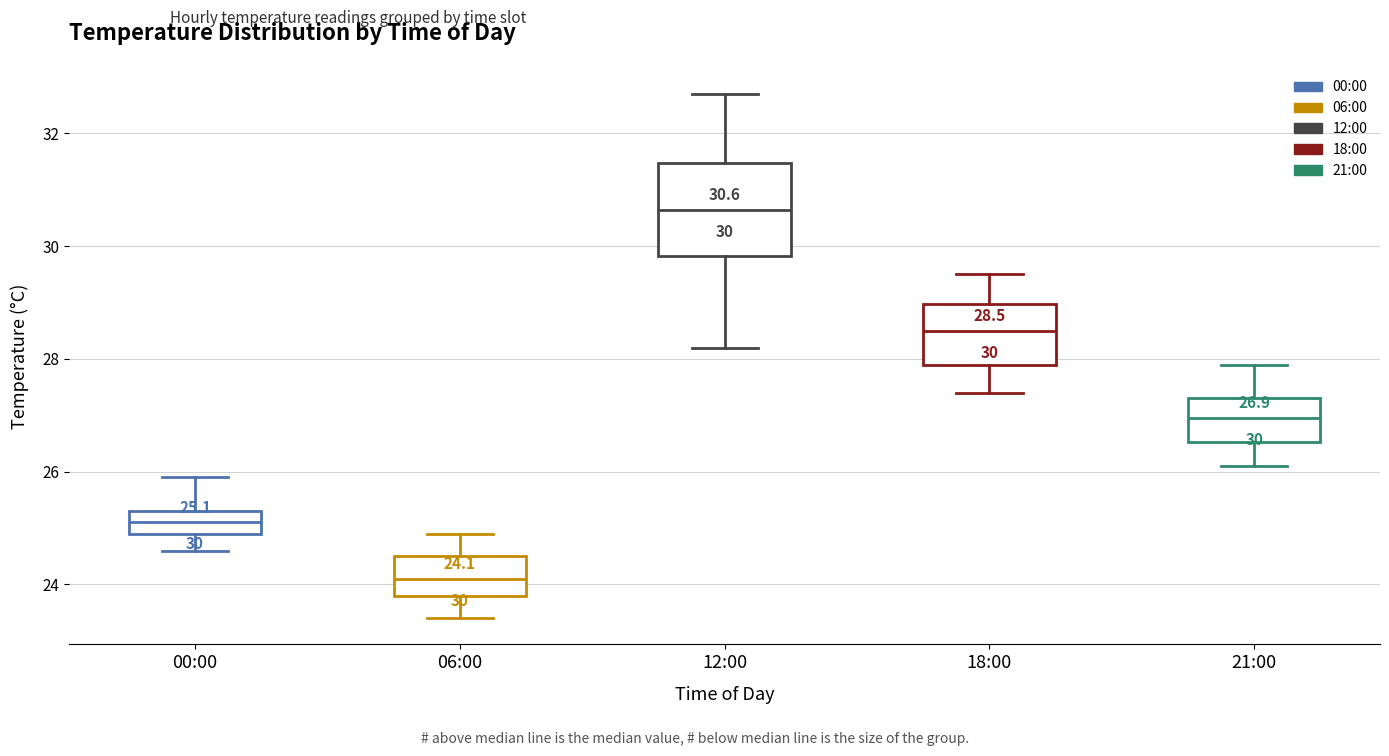

Which box is the tallest, from its lower edge to its upper edge?

12:00